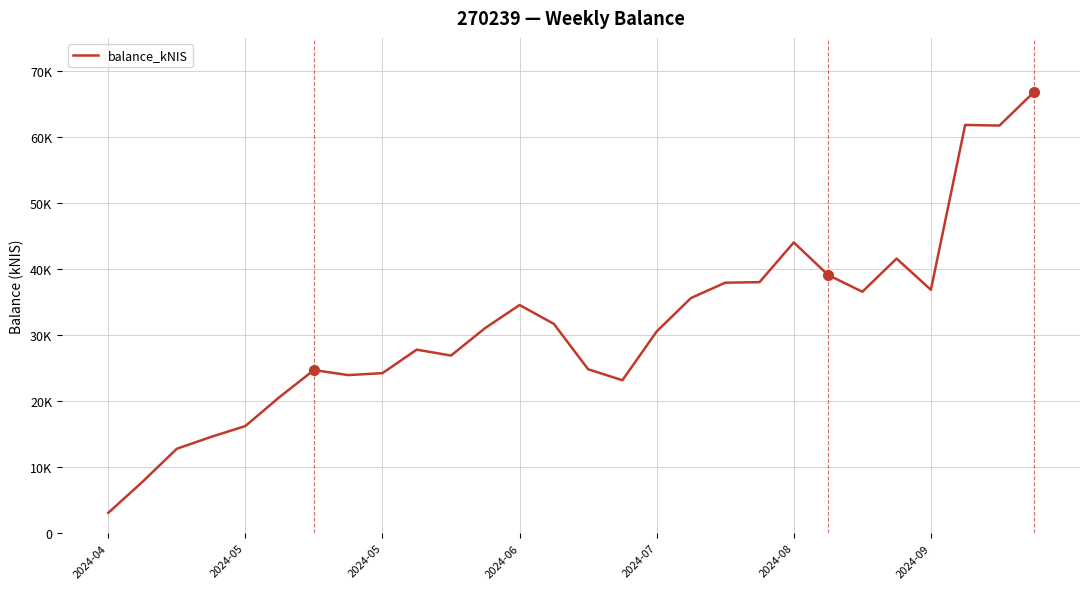

Is this an area chart (filled region under the line)?

No